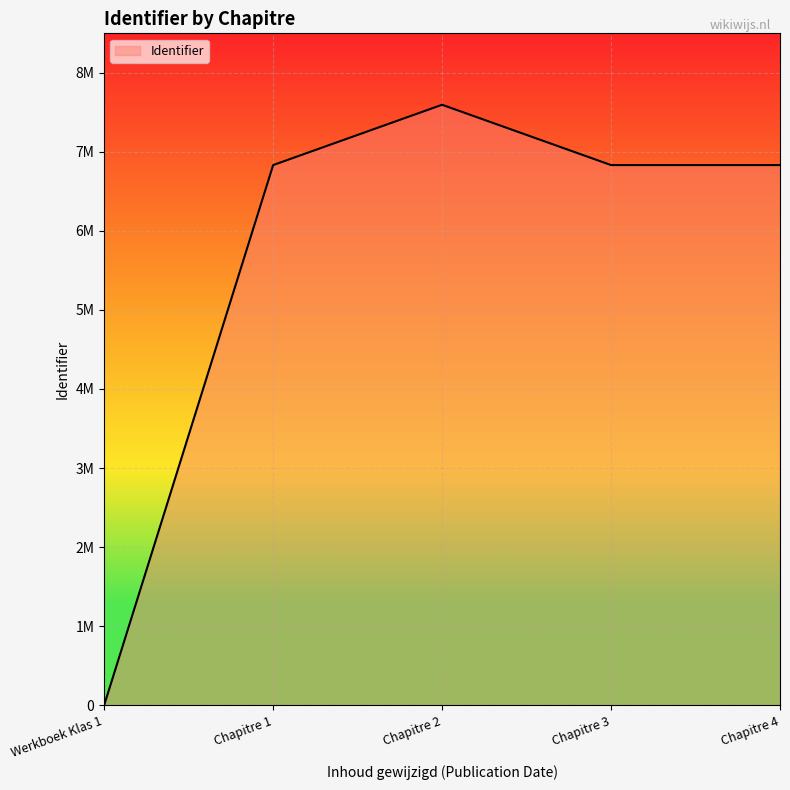

Does the chart display data point markers on the line(s)?

No